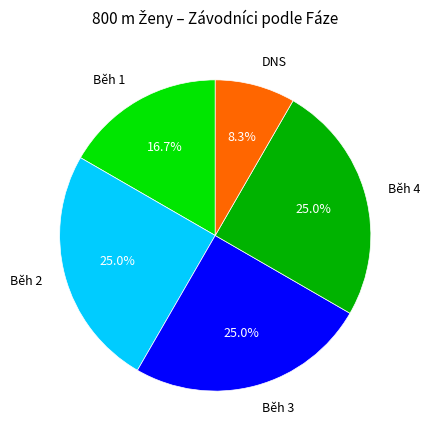

The Běh 2 slice represents 13% of the pie. True or false?

False